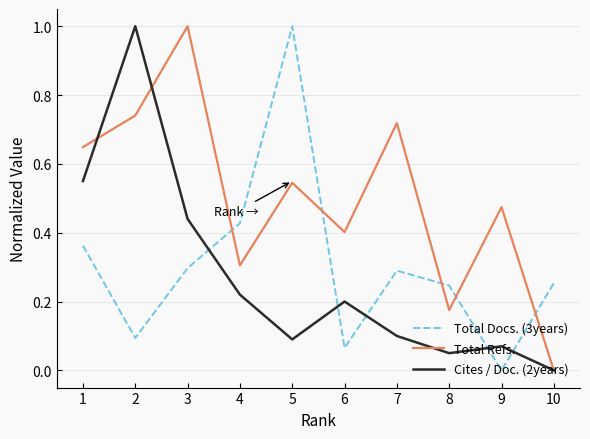

Which series has the largest total across all categories?

Total Refs.